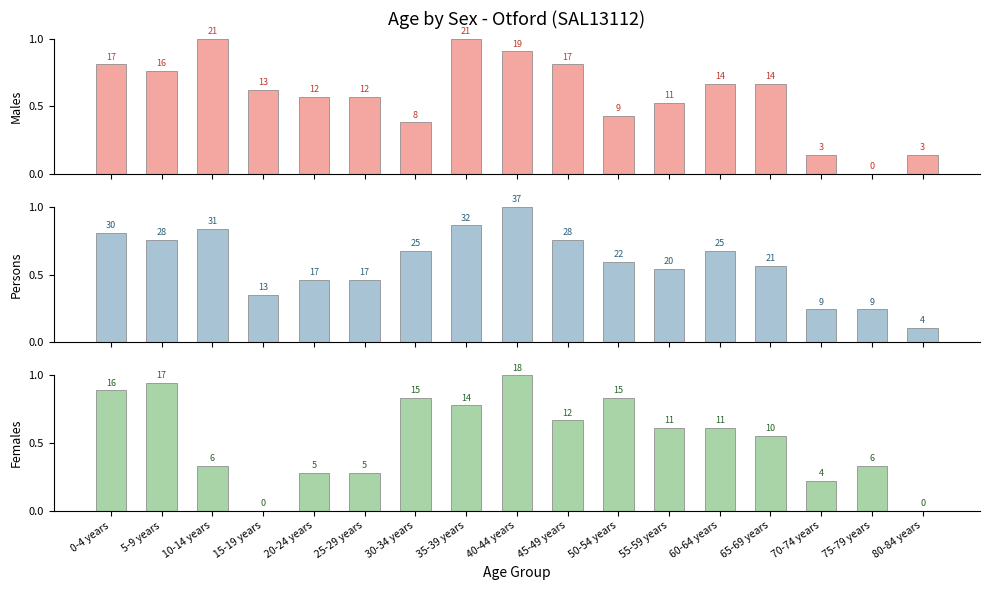

What is the total value across all series at 75-79 years?

0.6